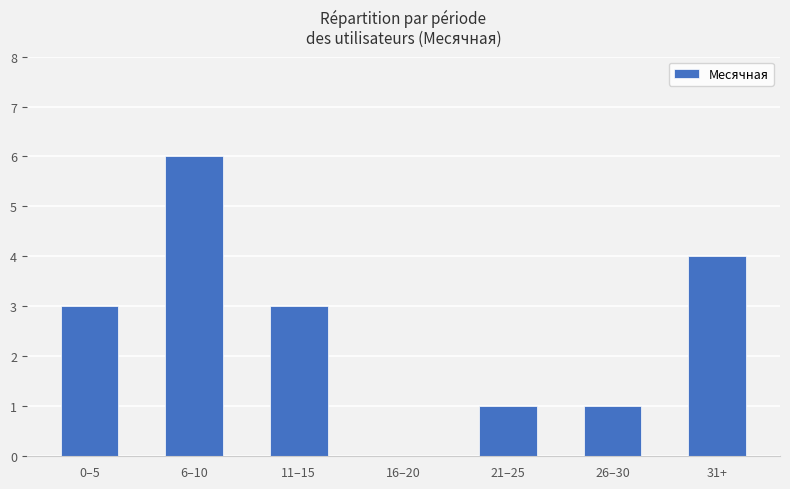

Reading right to left, transcribe all the data shown in this chart.

4	1	1	0	3	6	3